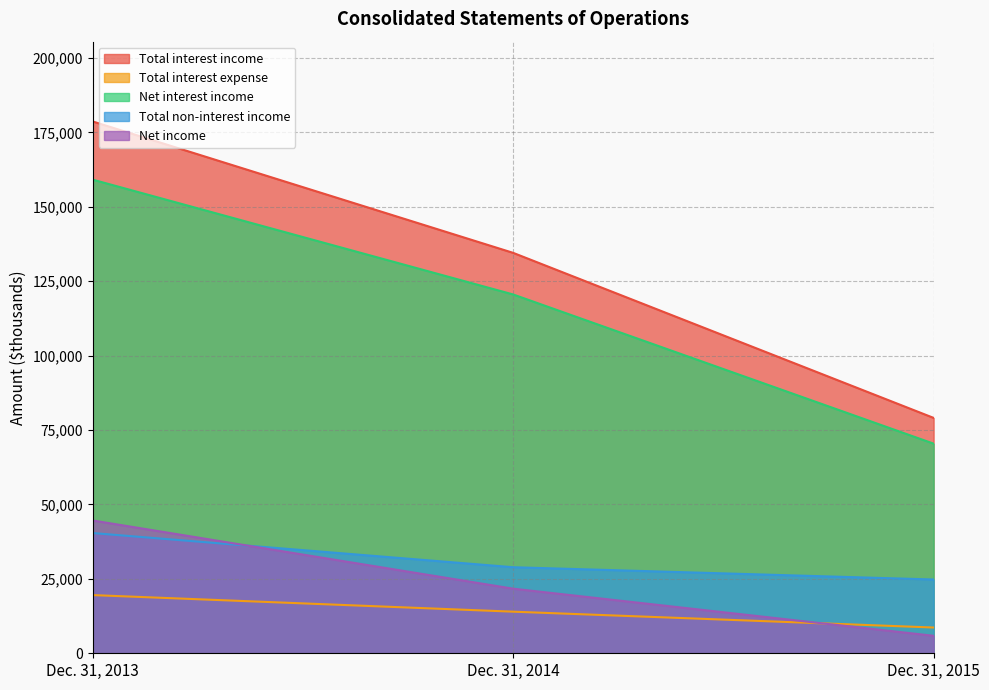

How many lines are shown in the chart?

5